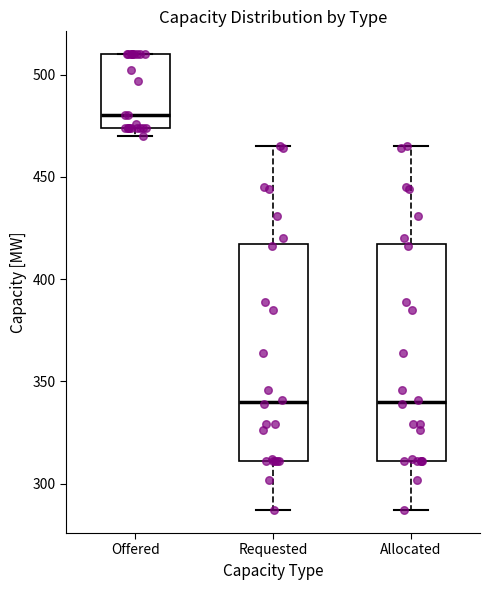

Which box has the highest median line?

Offered